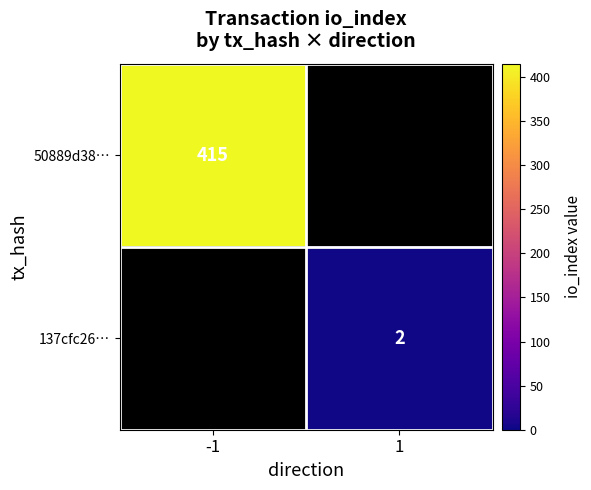

True or false: 50889d38… has a value of 104.8 at -1.

False